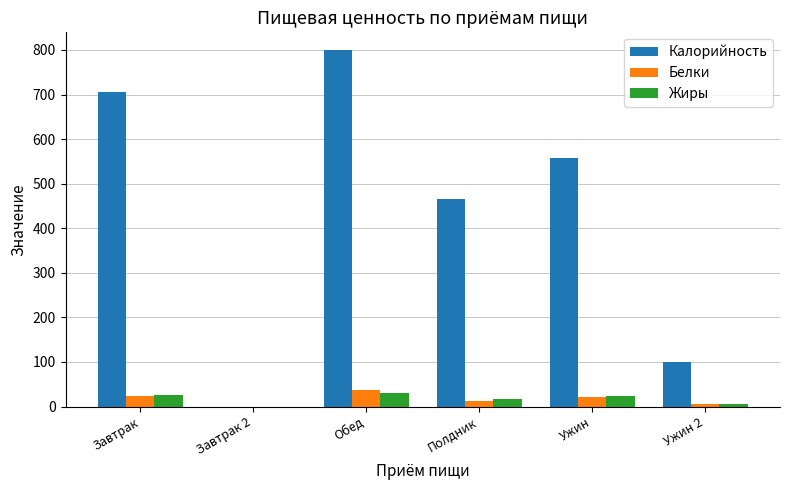

What is the highest value of the Калорийность series?

799.5